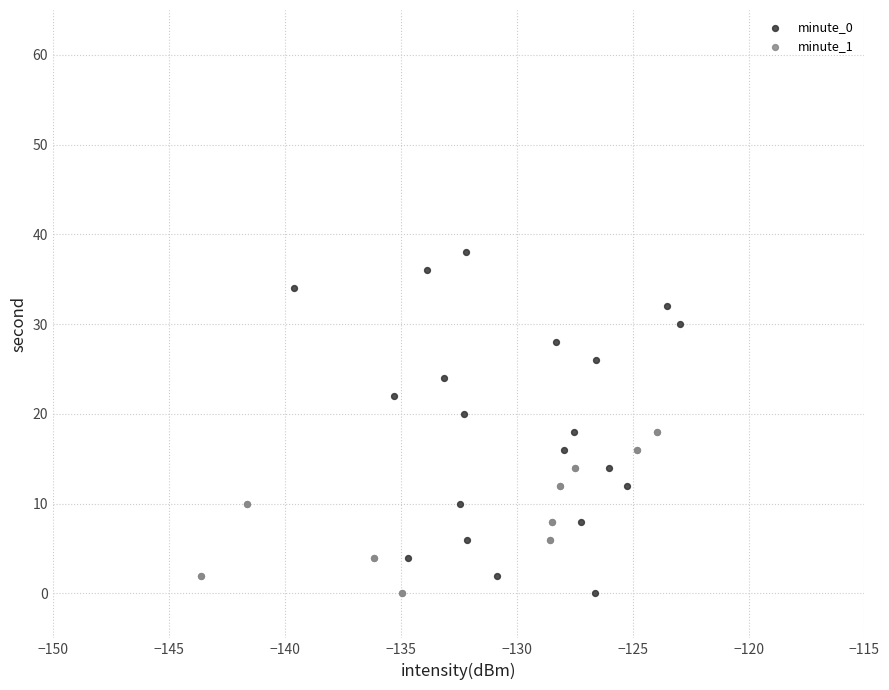

Which series reaches the maximum Y coordinate?

minute_0